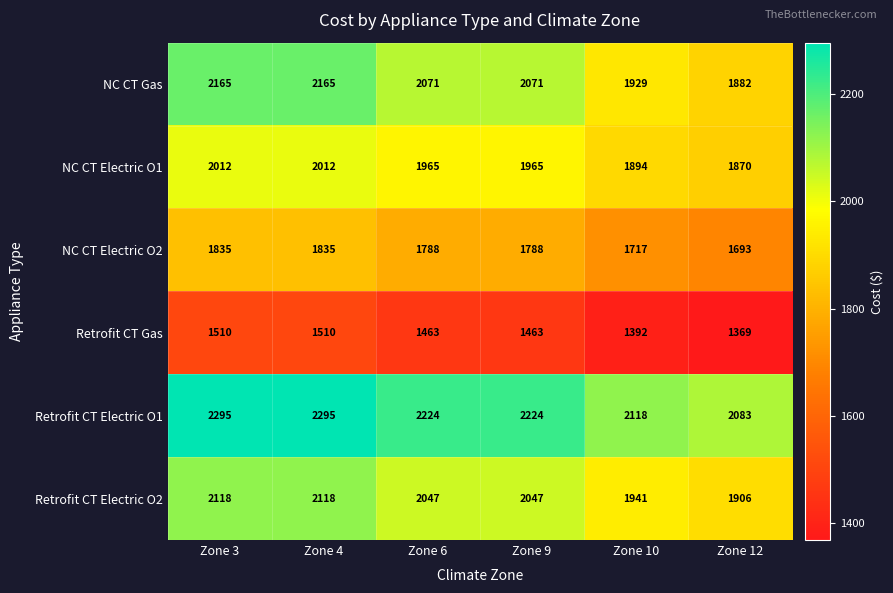

Which series has the widest spread of values?

NC CT Gas